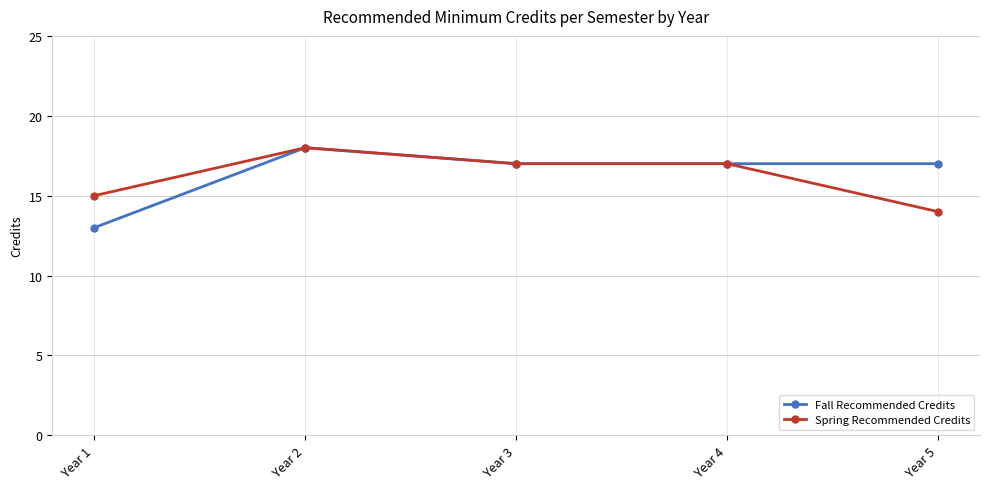

What is the approximate value of Fall Recommended Credits at Year 1?

13